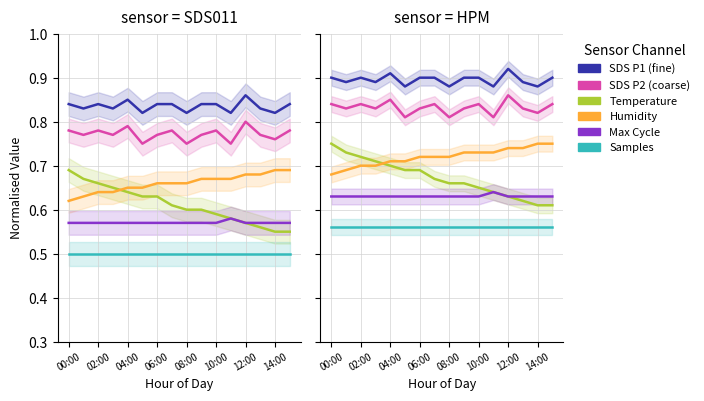

What is the value of the SDS_P1 point at the 3rd from the left?

0.9